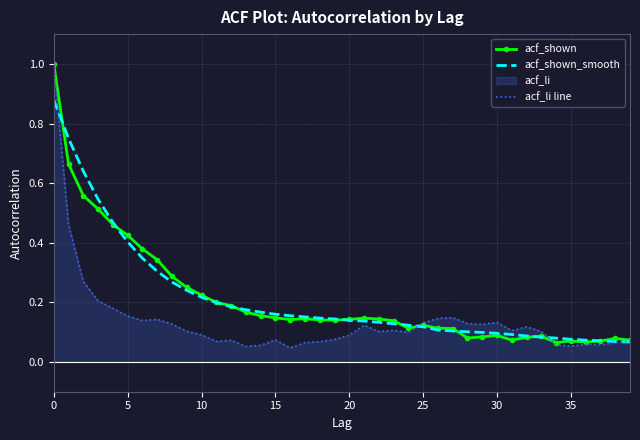

Which series has the largest range (max minus min)?

acf_li line